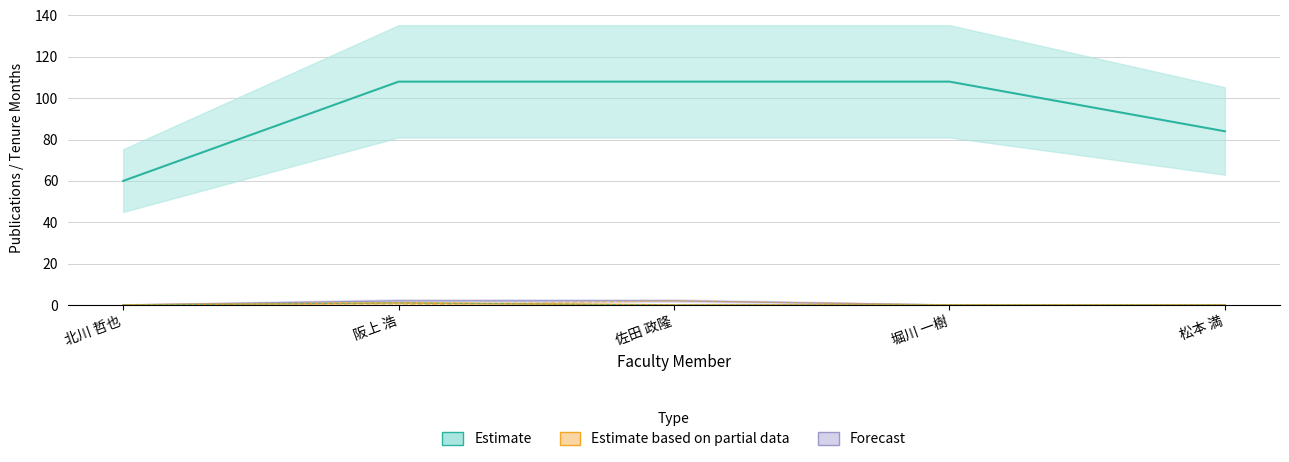

What is the value of the 著作2020 point at the 2nd from the left?

1